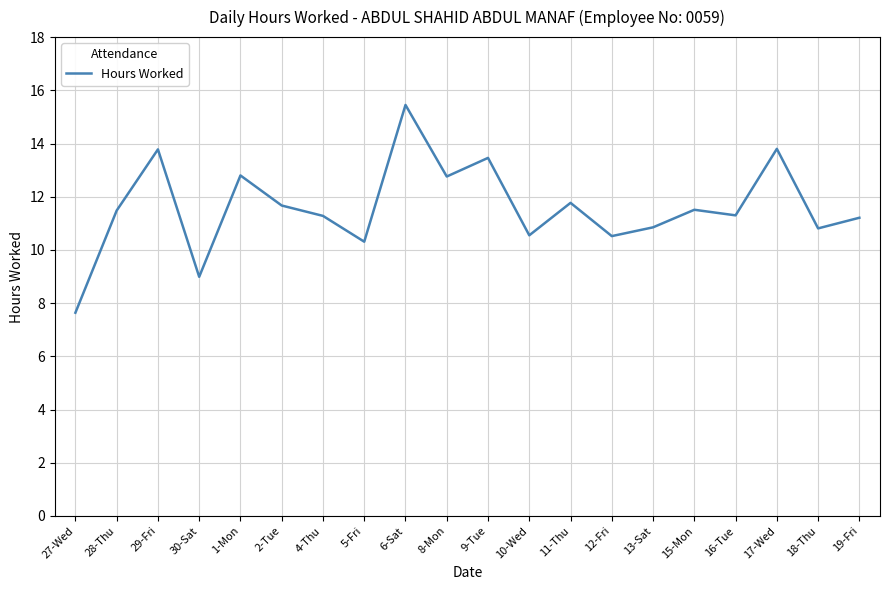

The value at 8-Mon is 4.9. True or false?

False